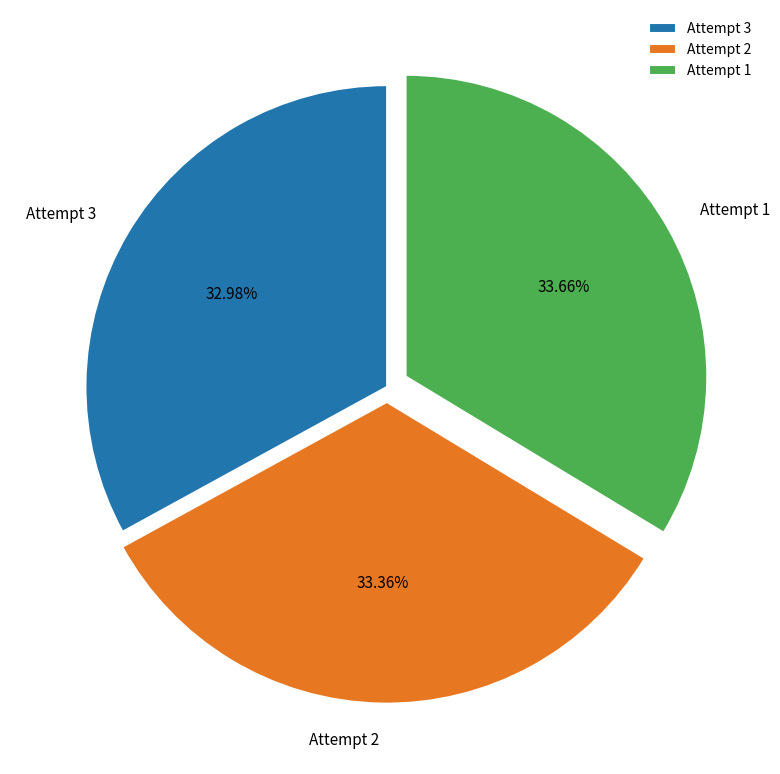

What percentage is the Attempt 2 slice, to the nearest percent?

33%